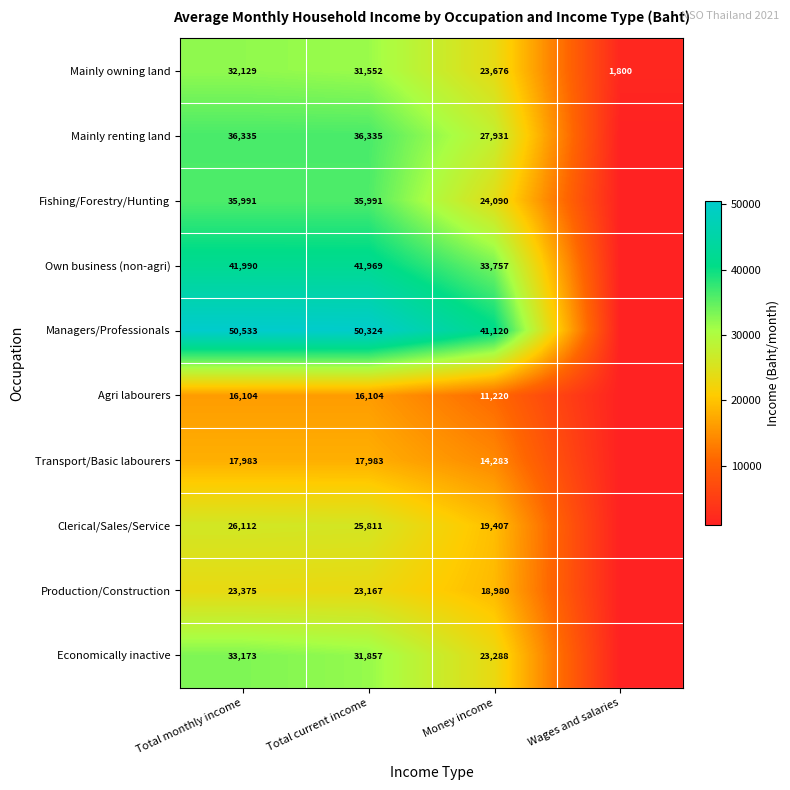

Which label corresponds to the smallest value in the chart?

Wages and salaries